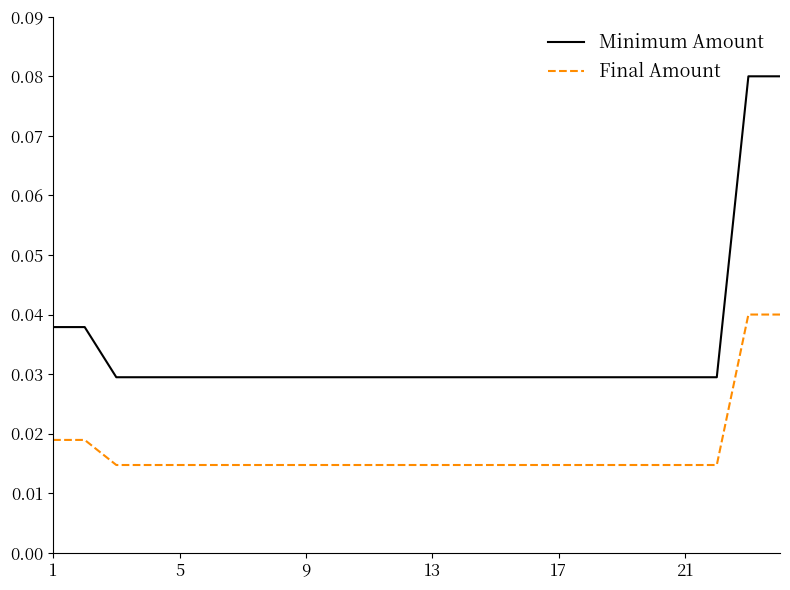

Count the number of data series in this chart.

2